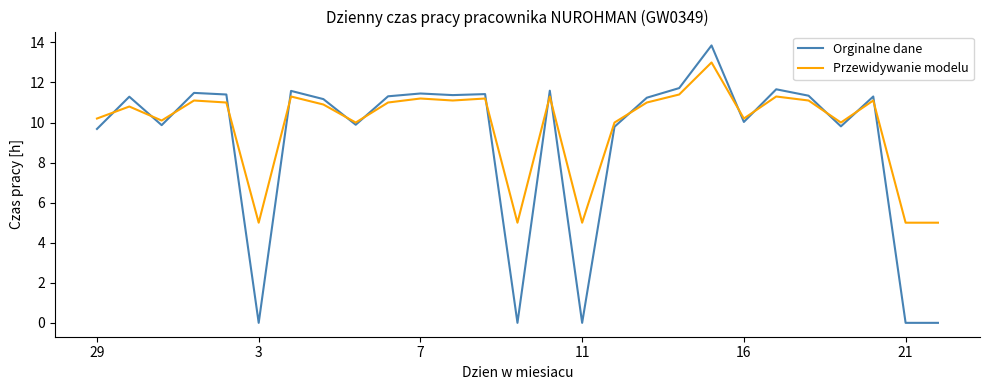

Does the chart have visible grid lines?

No